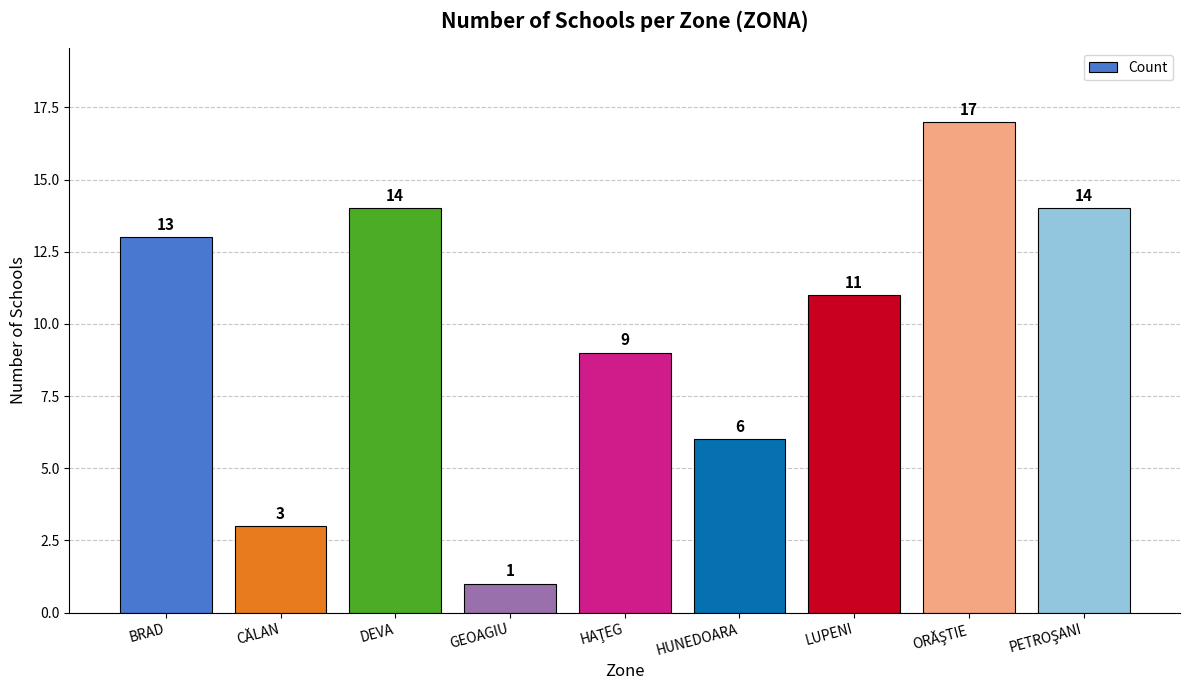

Is it true that the value at GEOAGIU is 1?

True